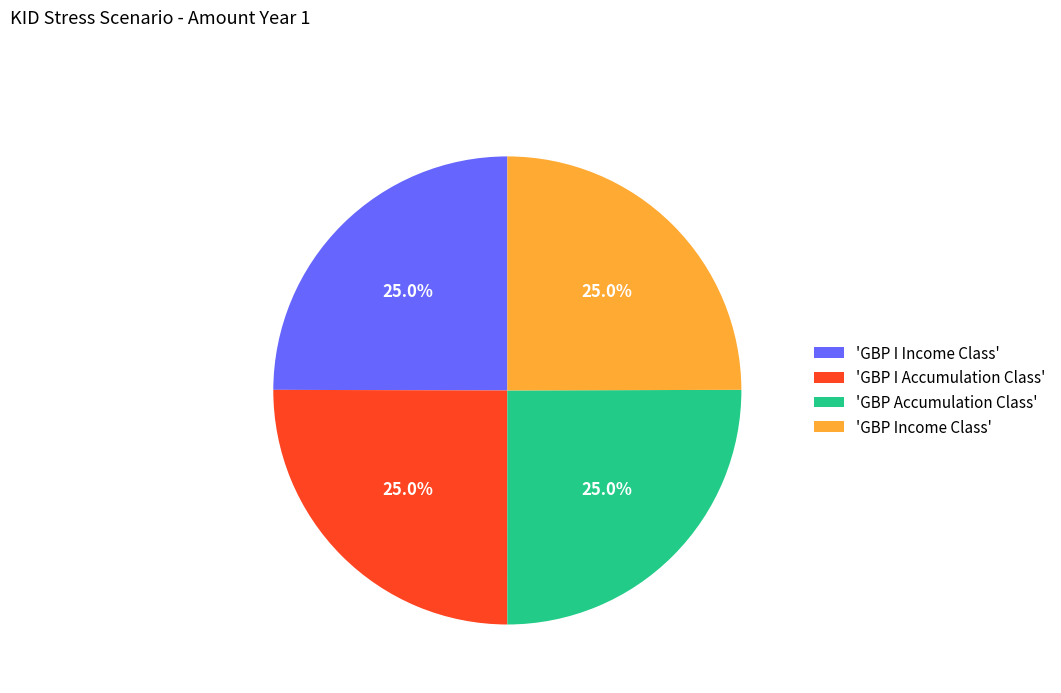

Is there any slice that represents more than half of the pie?

No